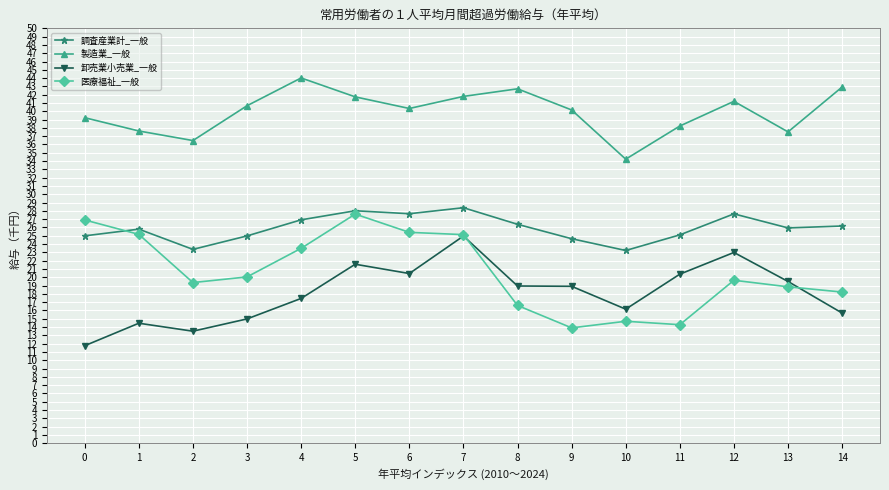

Does the chart display data point markers on the line(s)?

Yes